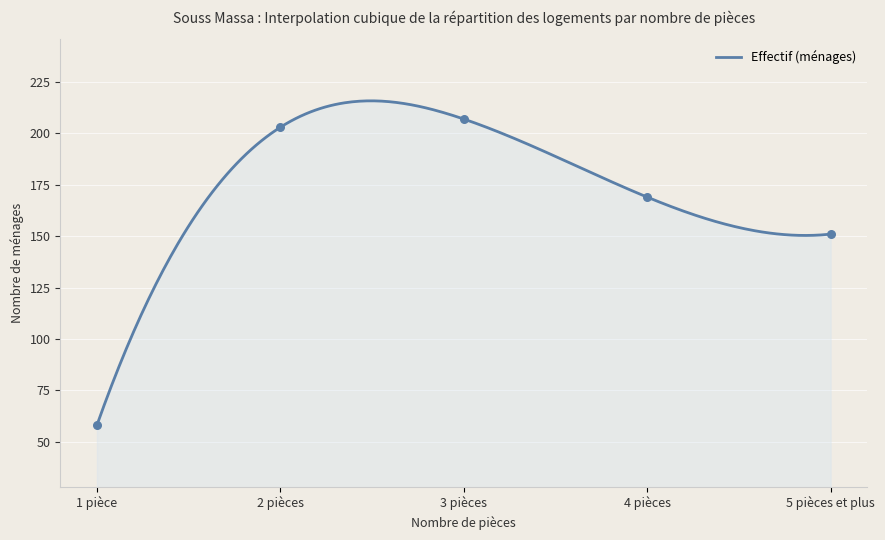

What is the change in value from 1 pièce to 5 pièces et plus?

+93